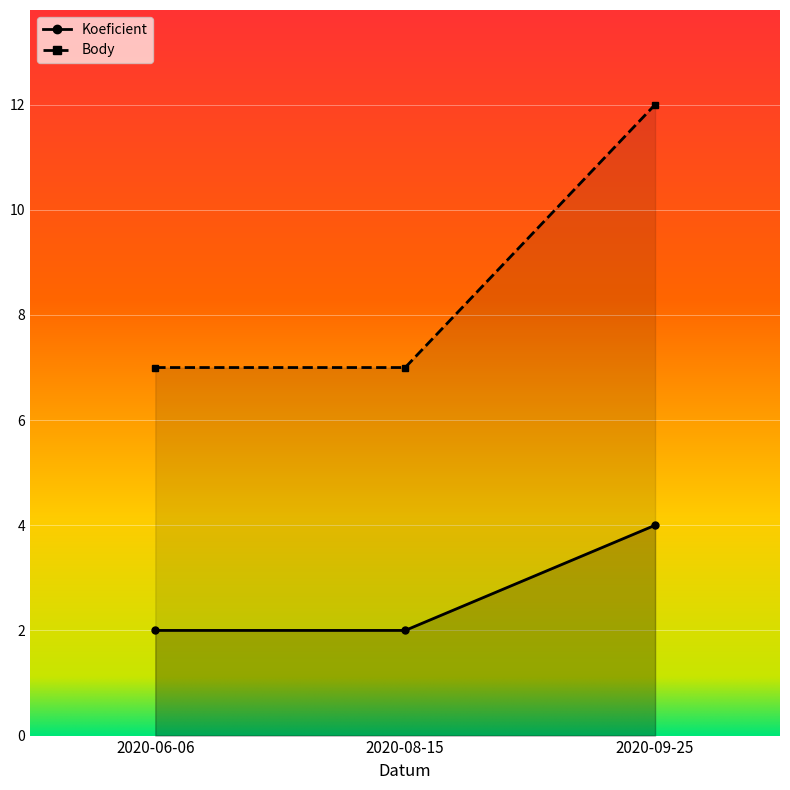

What is the smallest value displayed?

2